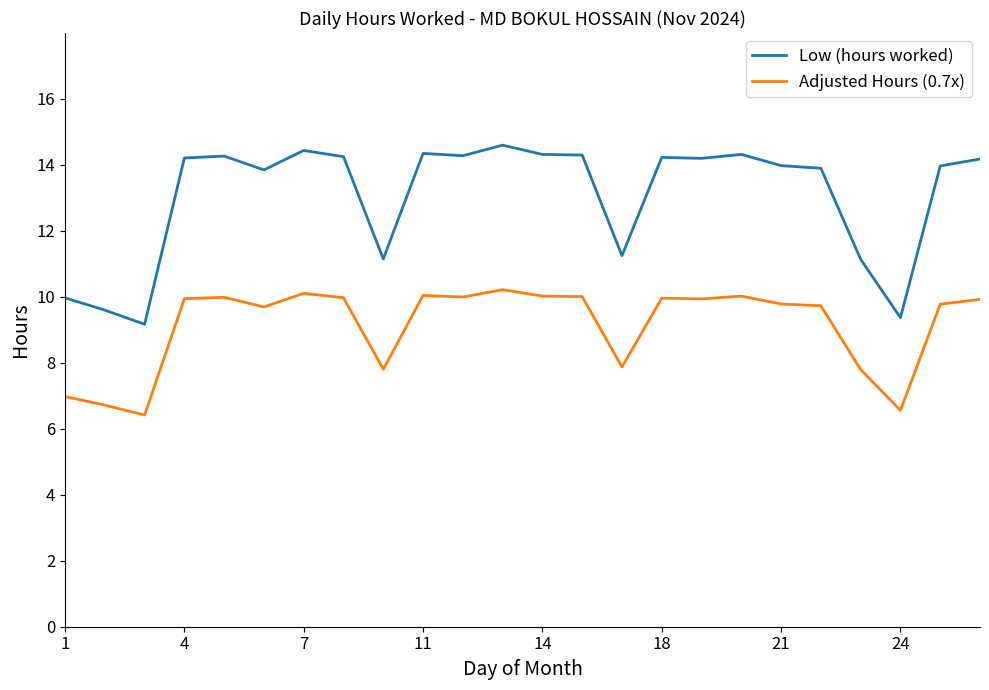

How many lines are shown in the chart?

2